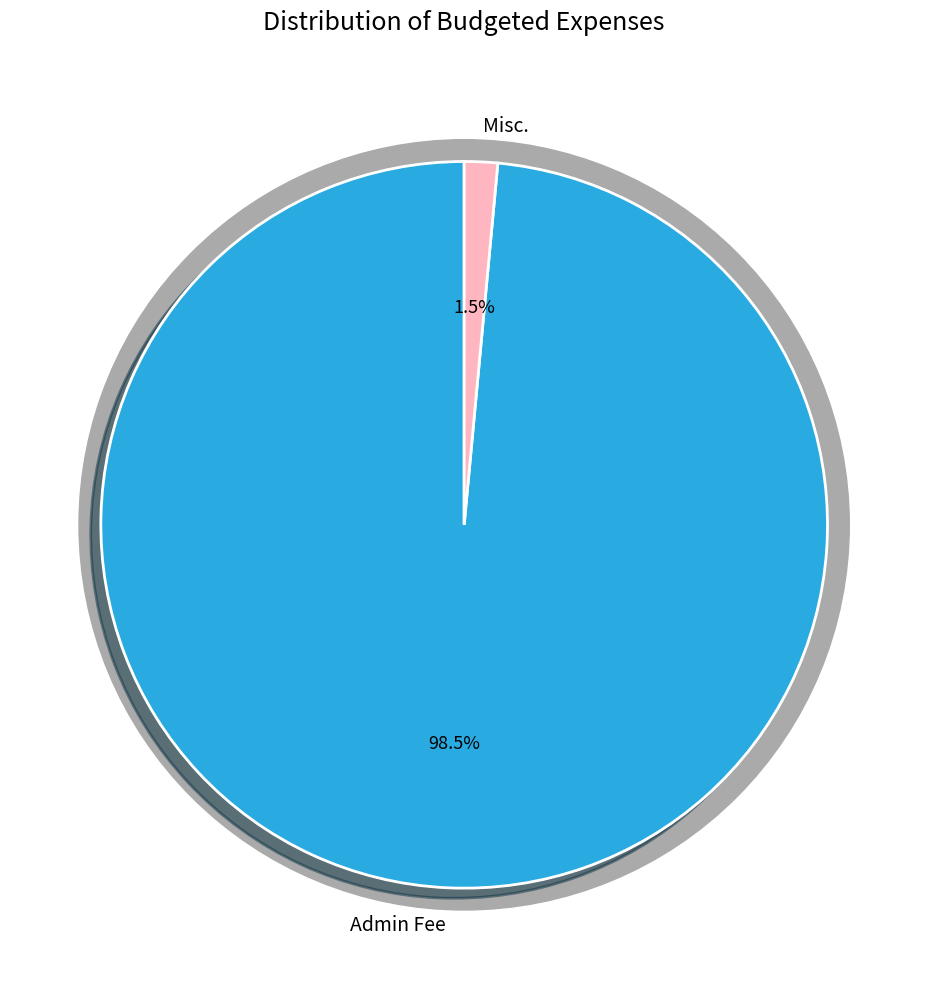

Is it true that Admin Fee is 99% of the pie?

True